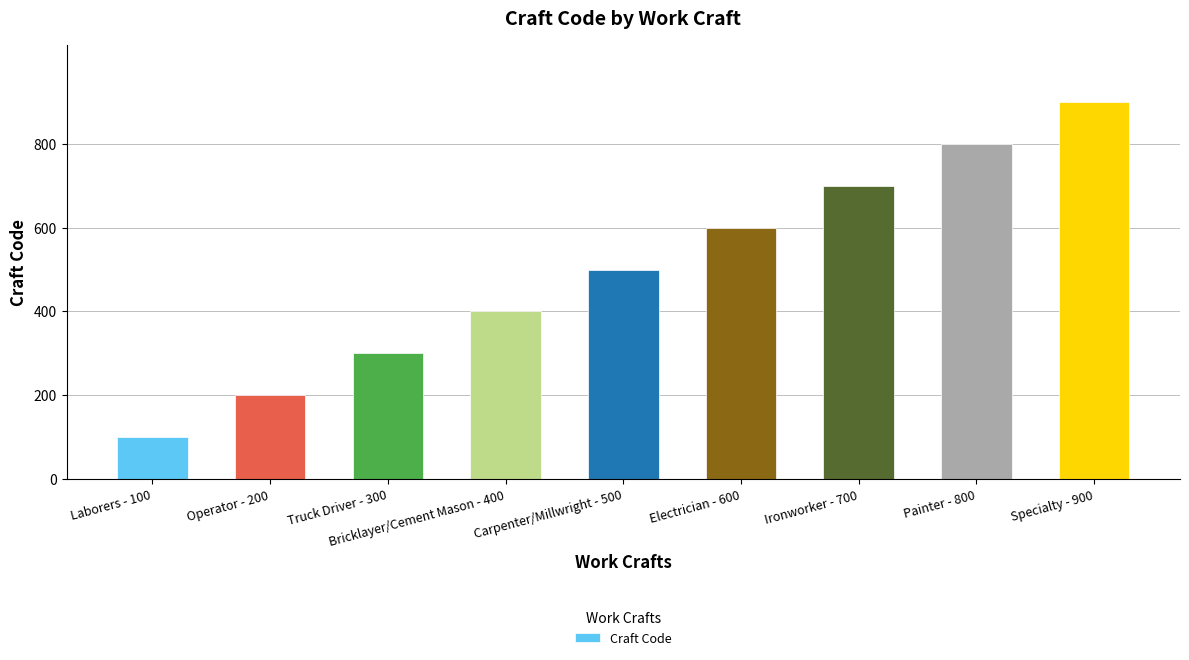

How many categories are shown in the chart?

9